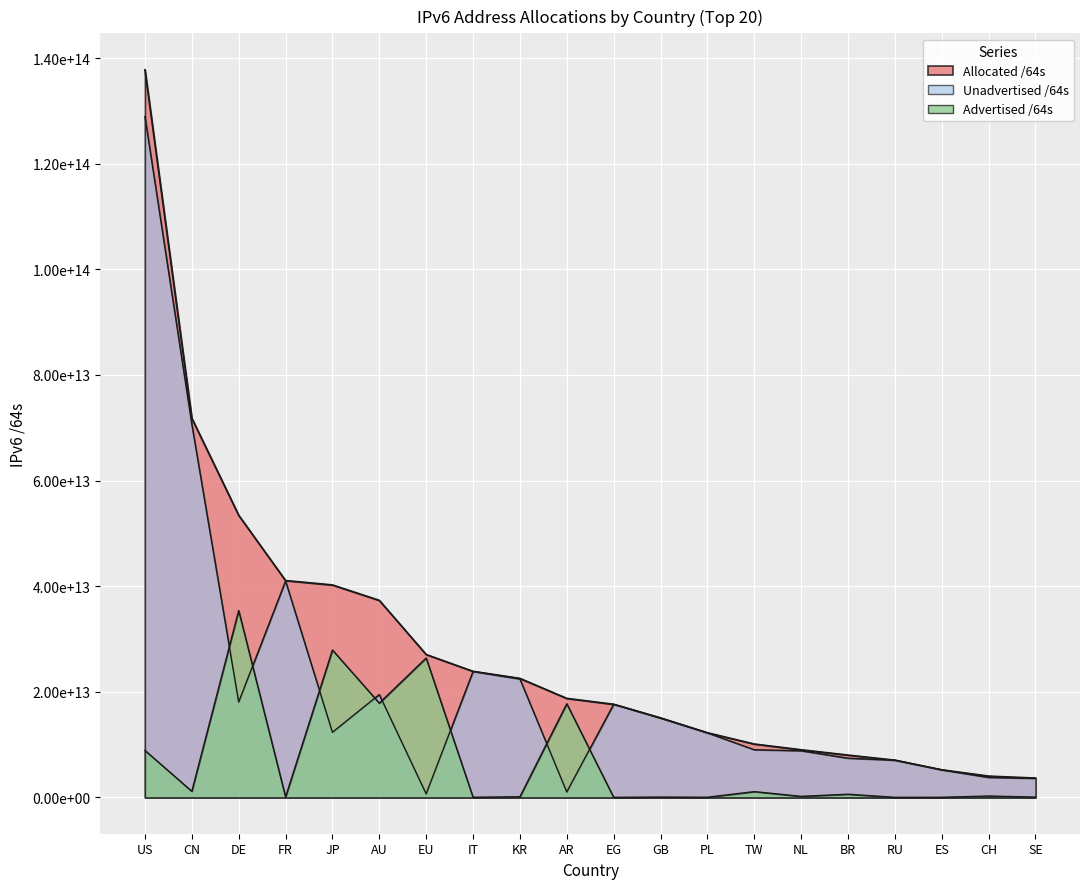

Is it true that Allocated /64s equals 22531398762497 at KR?

True